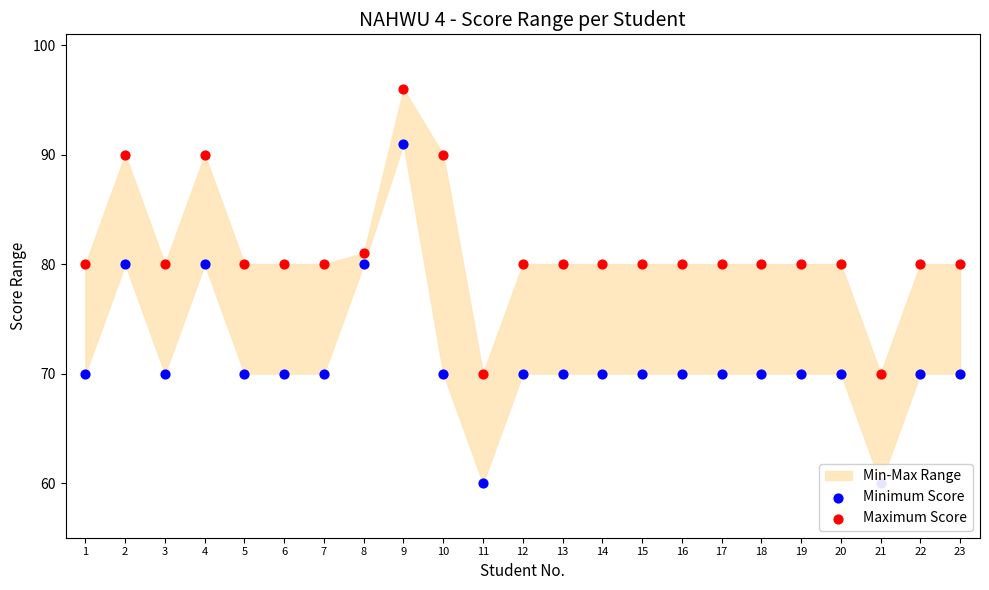

Which series contains the lowest Y value?

Minimum Score